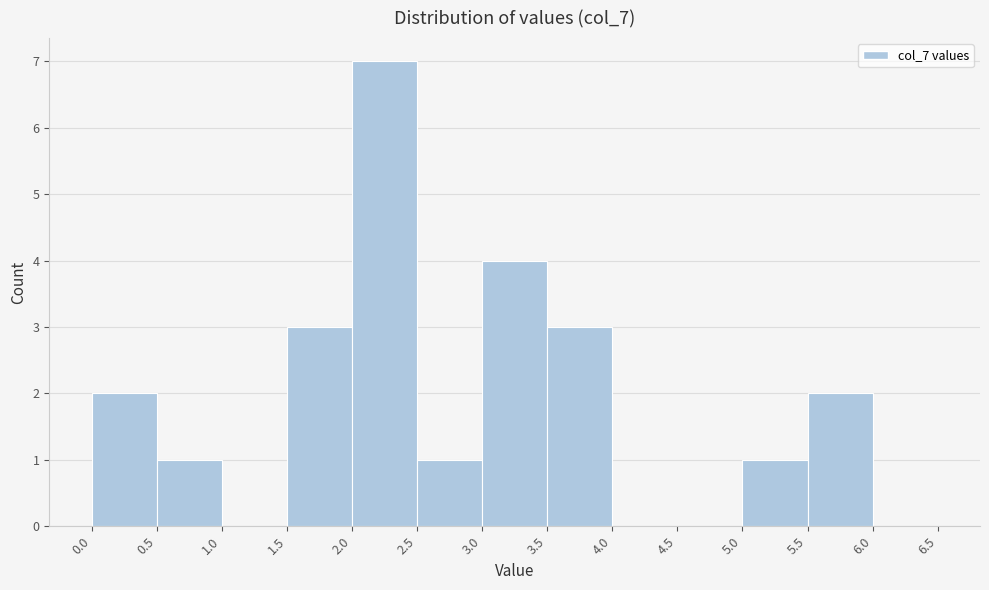

Reading left to right, transcribe this chart: for each bar, give the range it covers on the x-axis and its height. The values are not printed on the chart, so give them approximately, as read against the axis.

0.0 to 0.5: 2
0.5 to 1.0: 1
1.0 to 1.5: 0
1.5 to 2.0: 3
2.0 to 2.5: 7
2.5 to 3.0: 1
3.0 to 3.5: 4
3.5 to 4.0: 3
4.0 to 4.5: 0
4.5 to 5.0: 0
5.0 to 5.5: 1
5.5 to 6.0: 2
6.0 to 6.5: 0